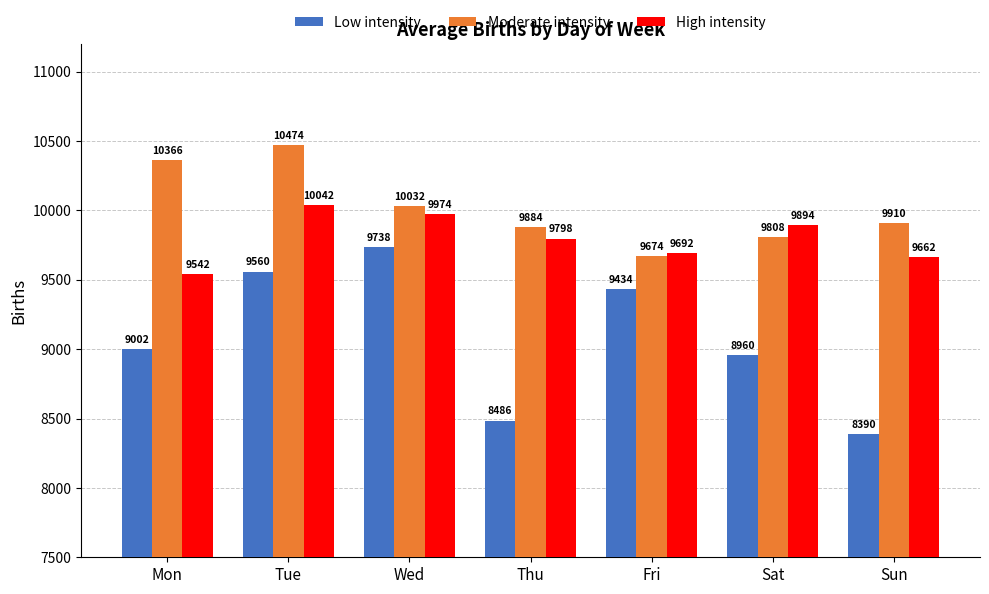

List the labels in order of Moderate intensity value, smallest first.

Fri, Sat, Thu, Sun, Wed, Mon, Tue